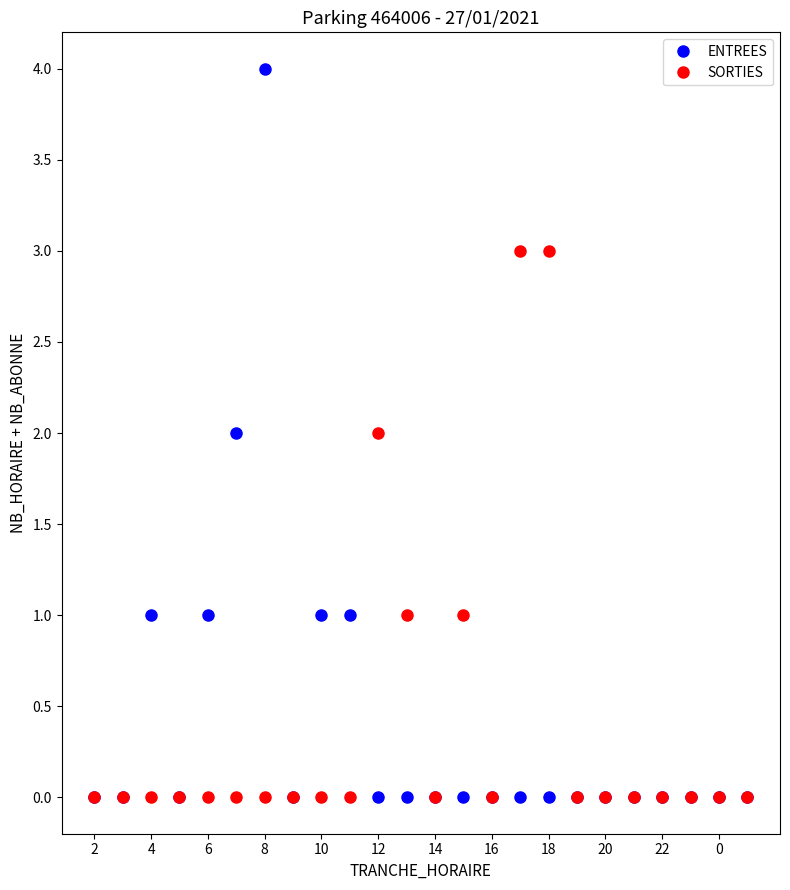

How many categories are shown in the chart?

24